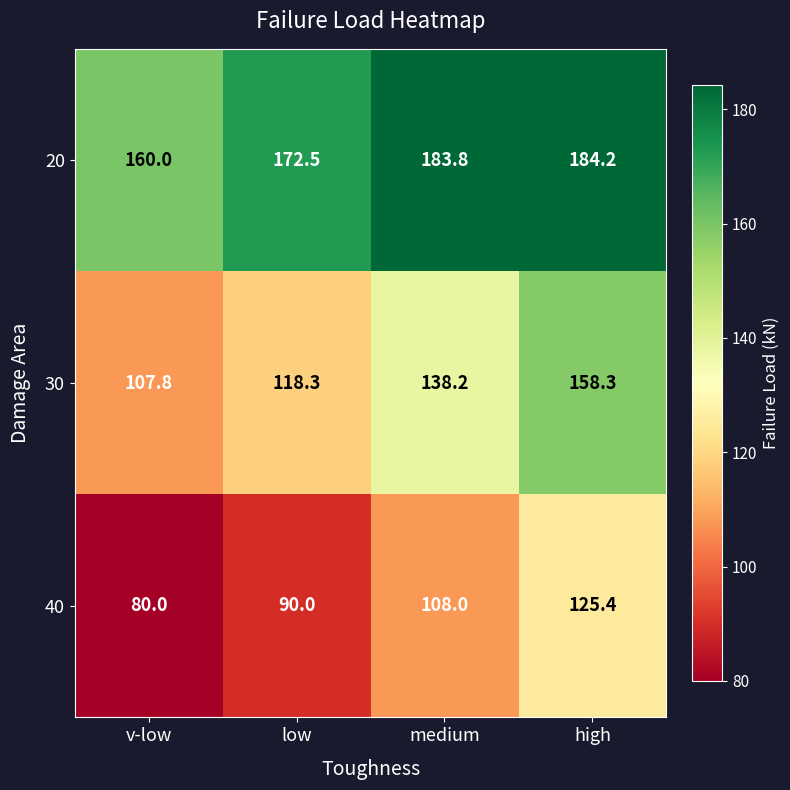

Reading right to left, list all the values displayed in this chart.

20: 184.2	183.8	172.5	160.0
30: 158.3	138.2	118.3	107.8
40: 125.4	108.0	90.0	80.0